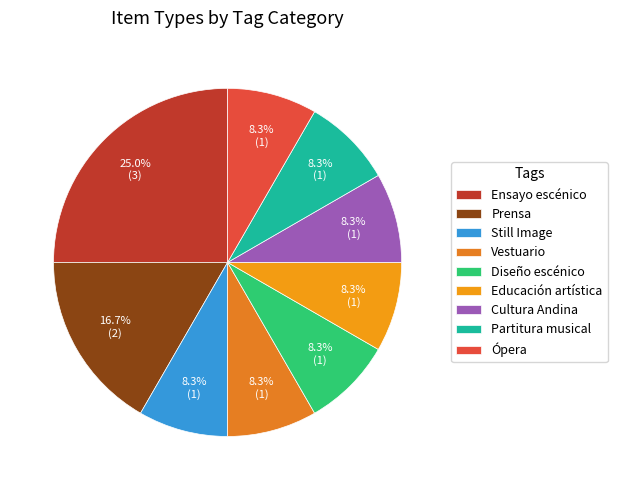

The Vestuario slice represents 8% of the pie. True or false?

True